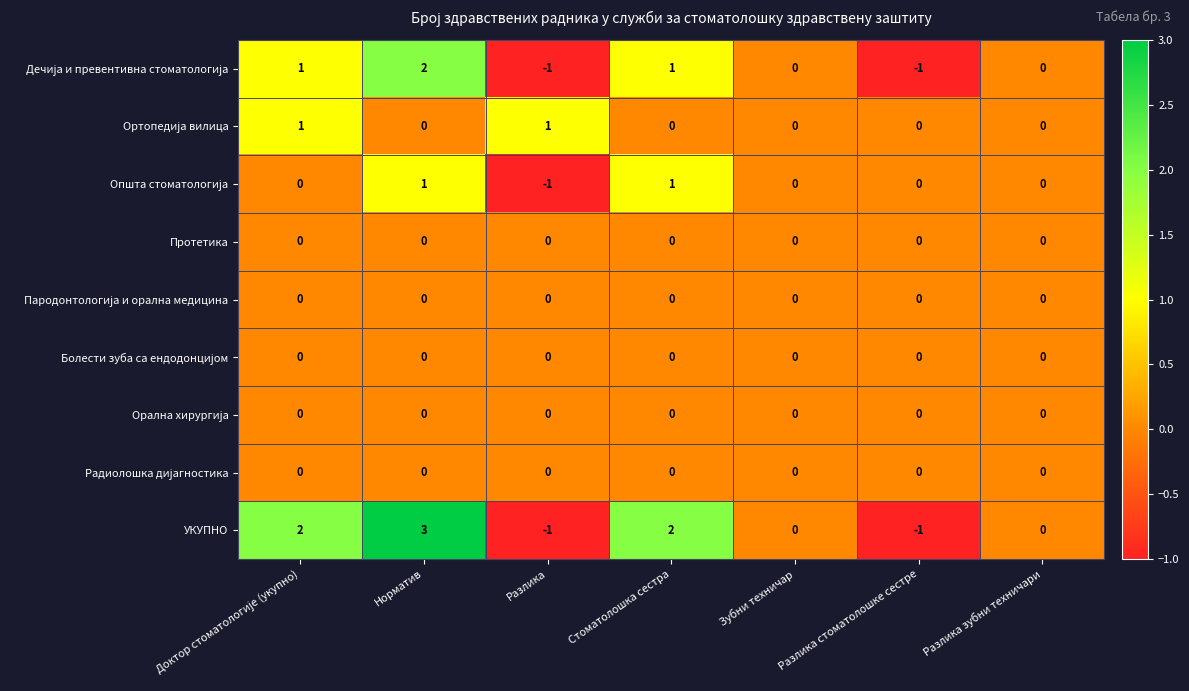

True or false: УКУПНО has a value of 5 at Норматив.

False